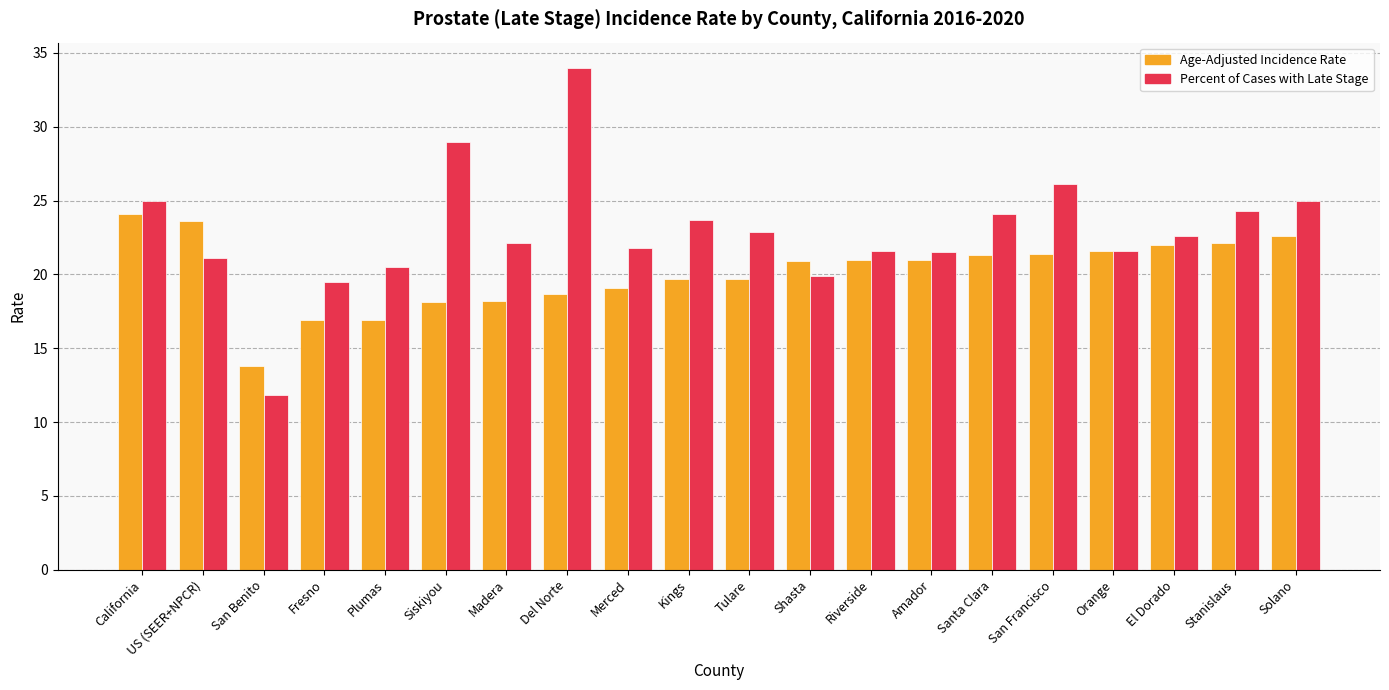

At which category is the sum across all series the highest?

Del Norte